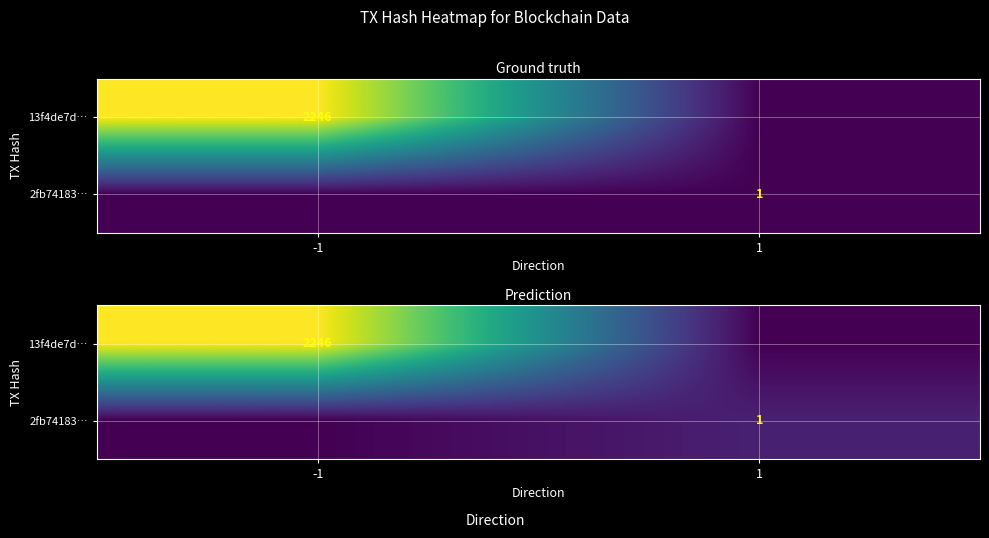

How many categories are shown in the chart?

2